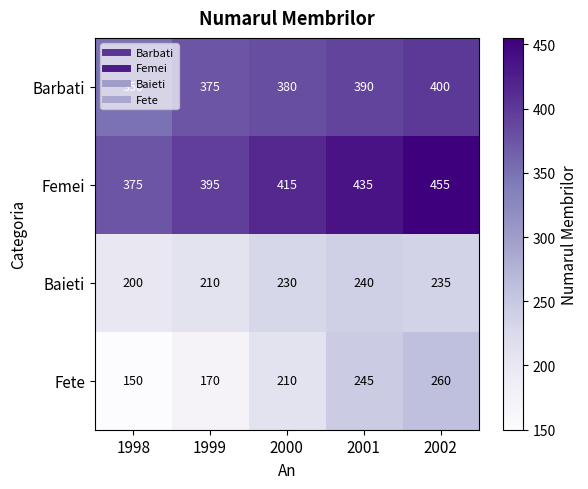

What is the difference between the Fete values at 1998 and 2002?

110